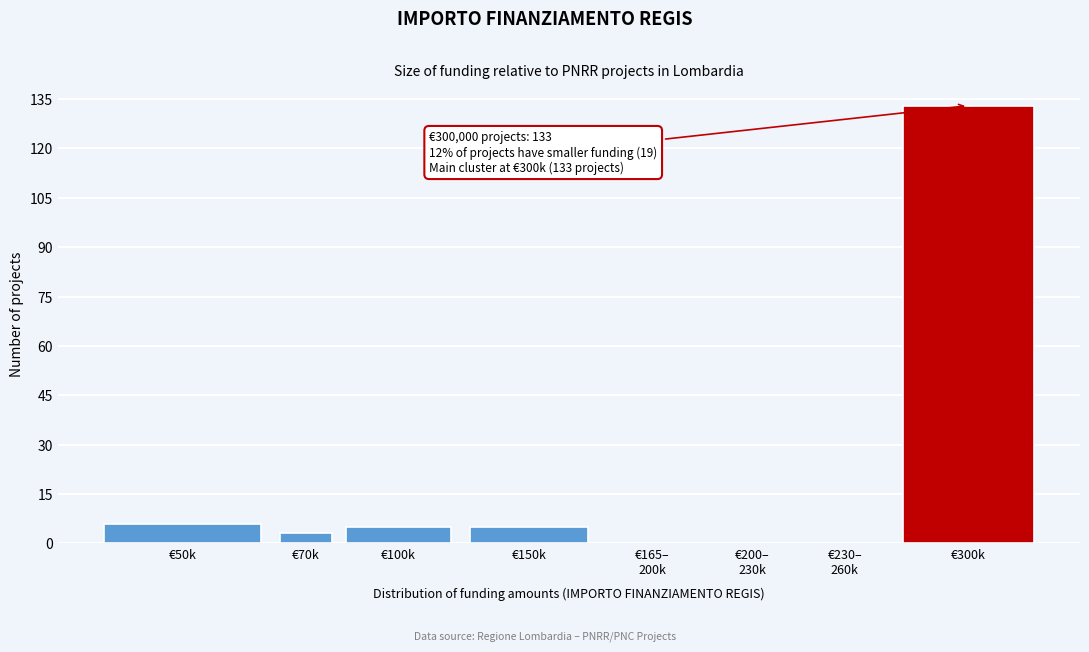

The chart shows a value of 6 at €50k. True or false?

True